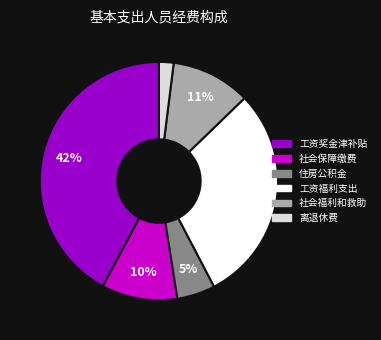

Is there any slice that represents more than half of the pie?

No